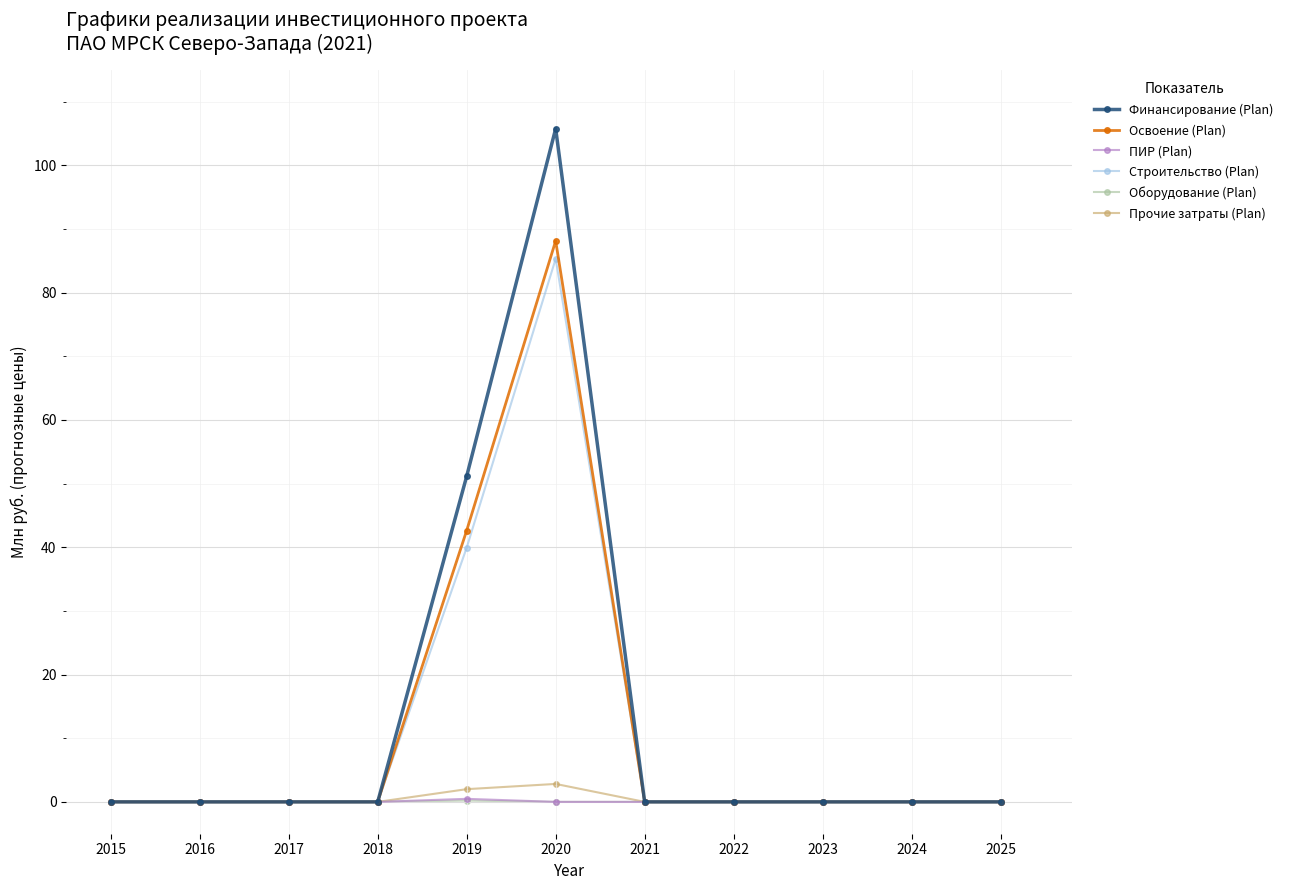

The Строительство (Plan) series shows 85.3 at 2020. True or false?

True